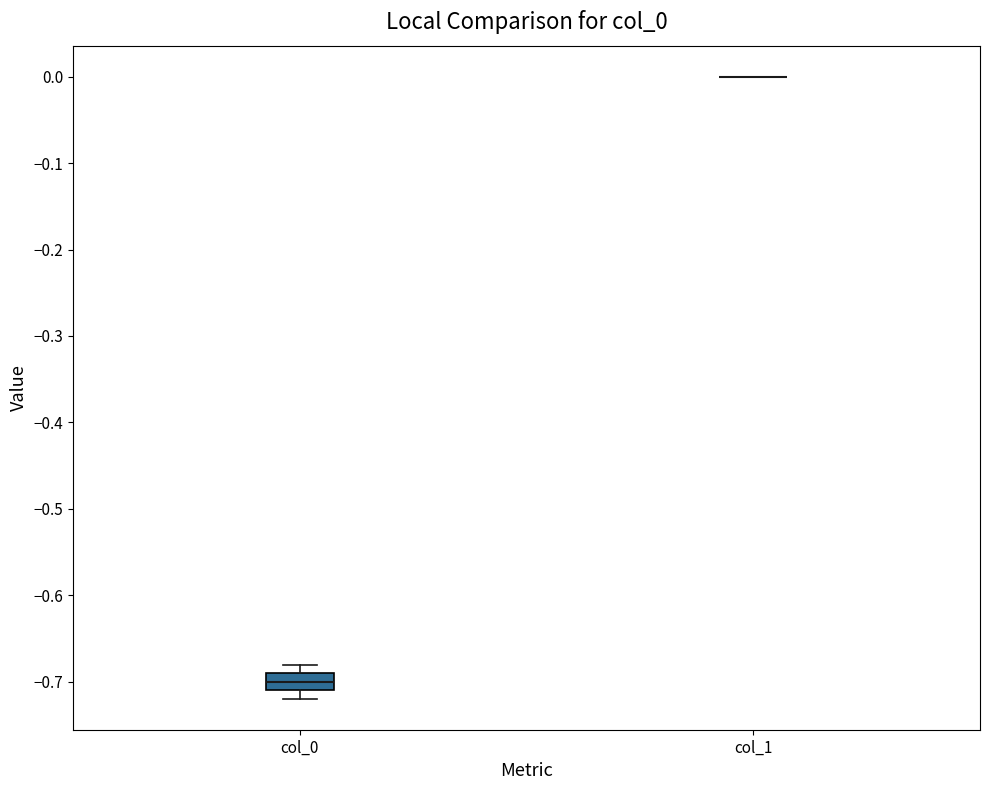

Reading left to right, transcribe this box plot: for each box, give where its median line is, the range the box spans, and where its two whiskers end, as read against the y-axis. The values are not printed on the chart, so give them approximately, as read against the axis.

col_0: median -0.70, box -0.71 to -0.69, whiskers -0.72 to -0.68
col_1: box collapsed to a line at 0.00, whiskers 0.00 to 0.00